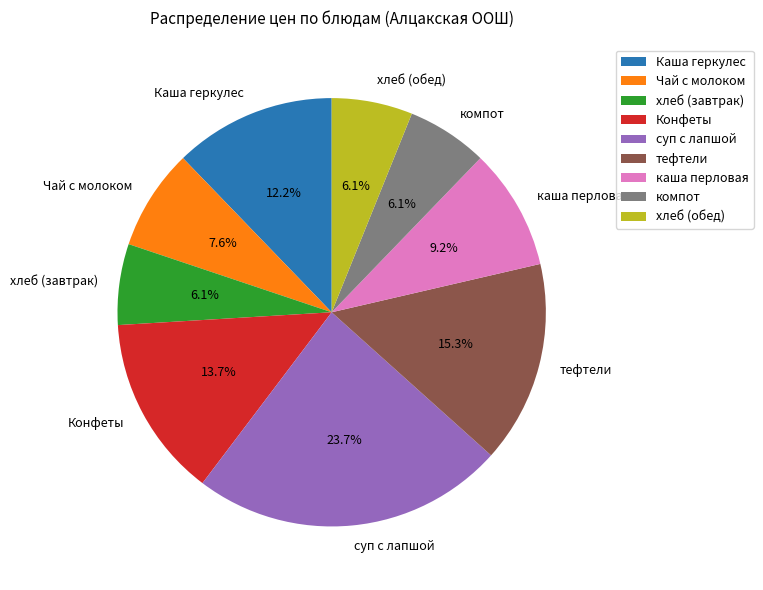

How many segments does this pie chart have?

9